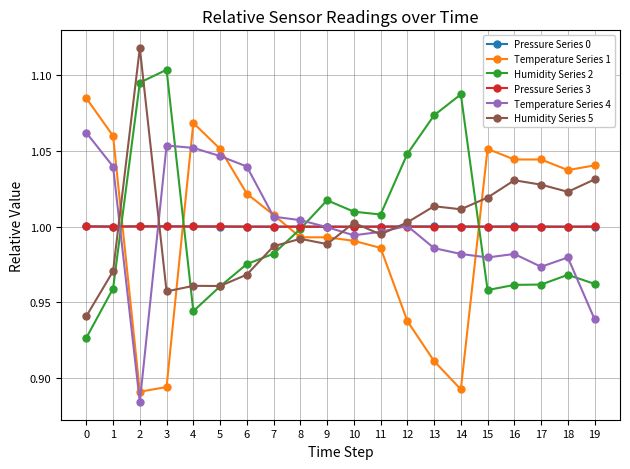

What is the total value across all series at 2?

6.0